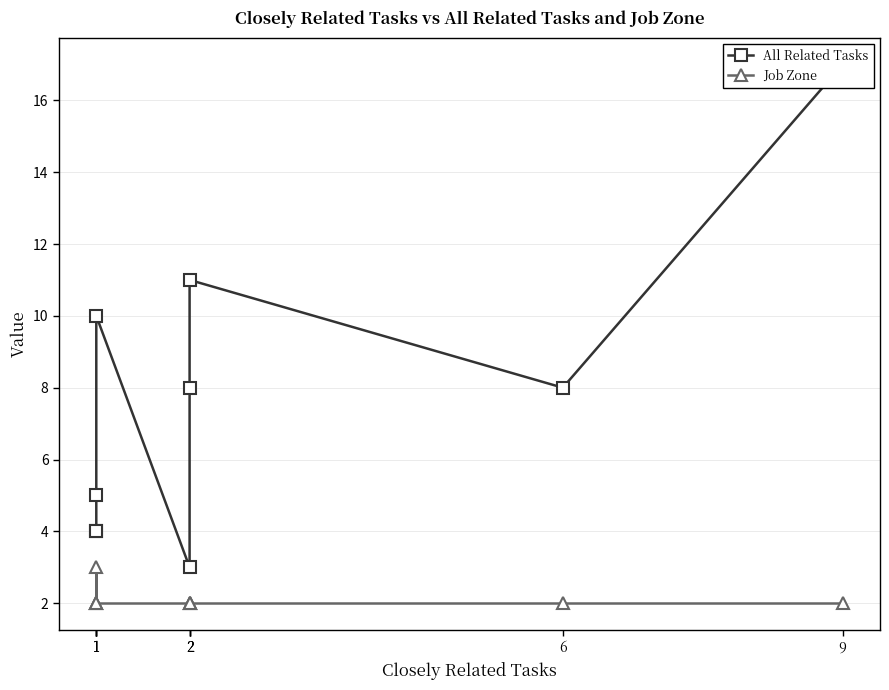

Count the number of data series in this chart.

2